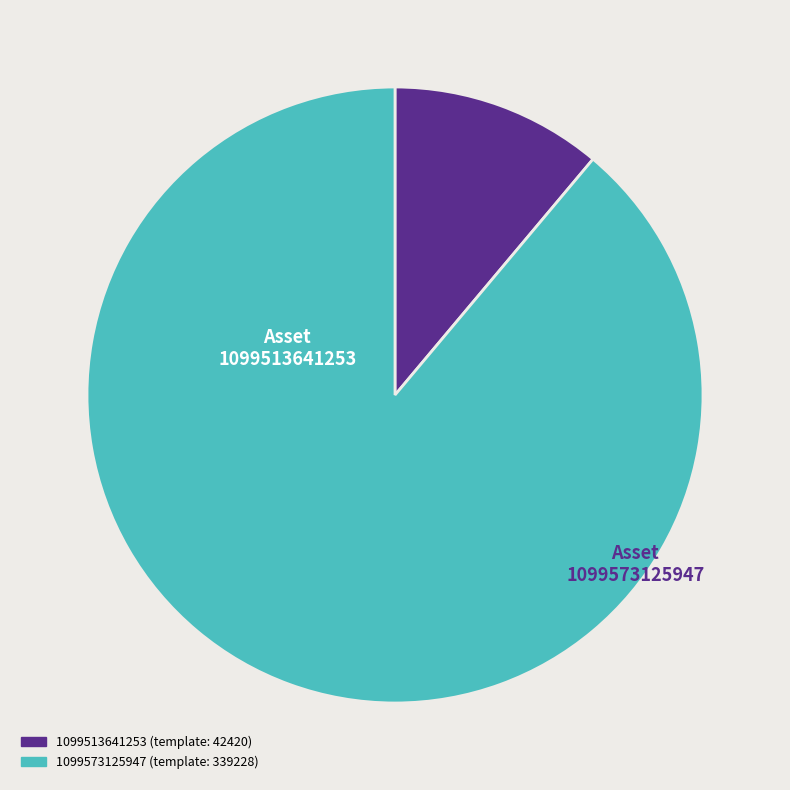

What is the largest slice in the pie chart?

1099573125947